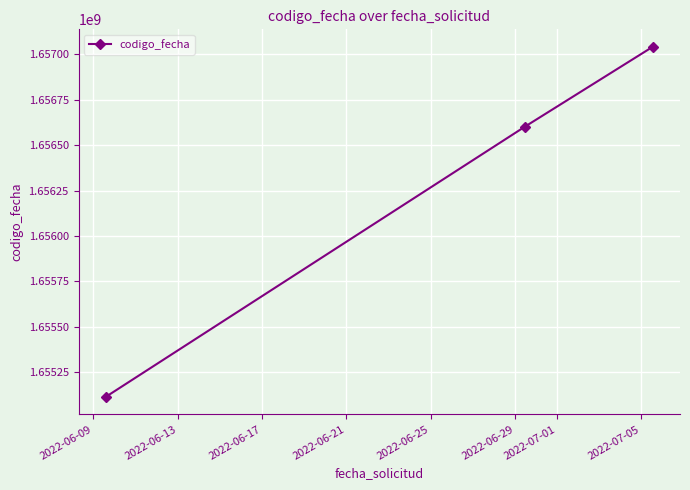

Reading left to right, extract all data points from this chart.

1655115776	1656601605	1657039865